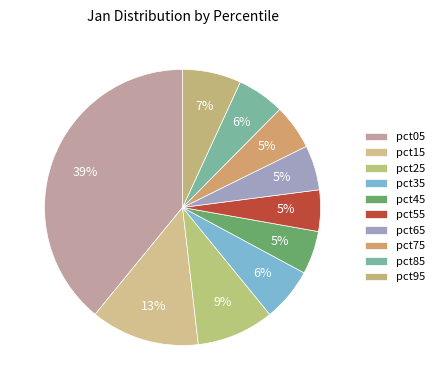

To the nearest percent, what is the difference between the largest and smallest slice percentages?

34%